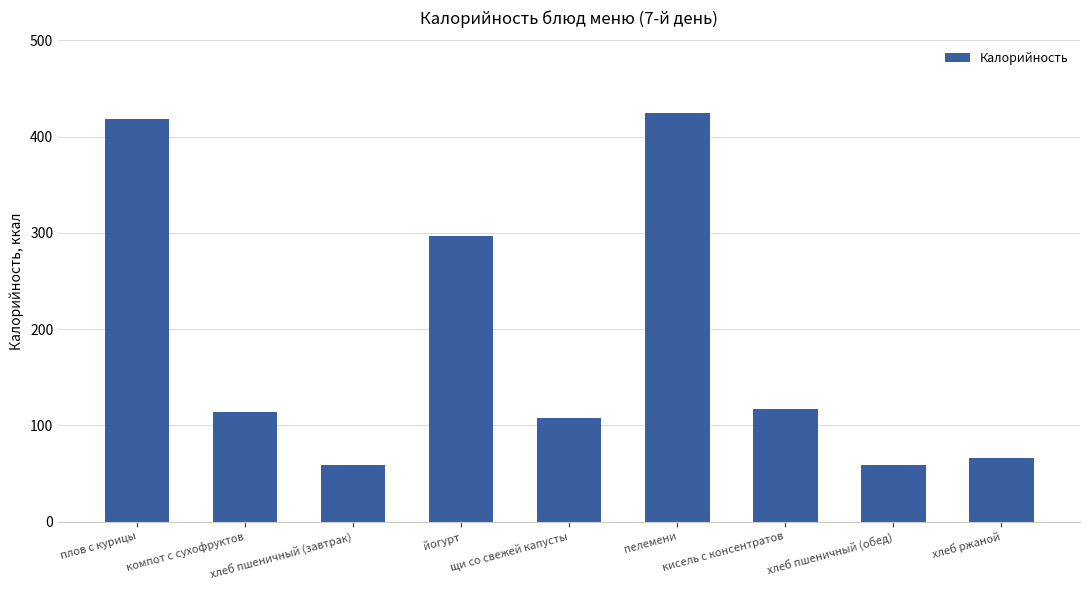

What is the value of the 2nd bar from the left?

113.8